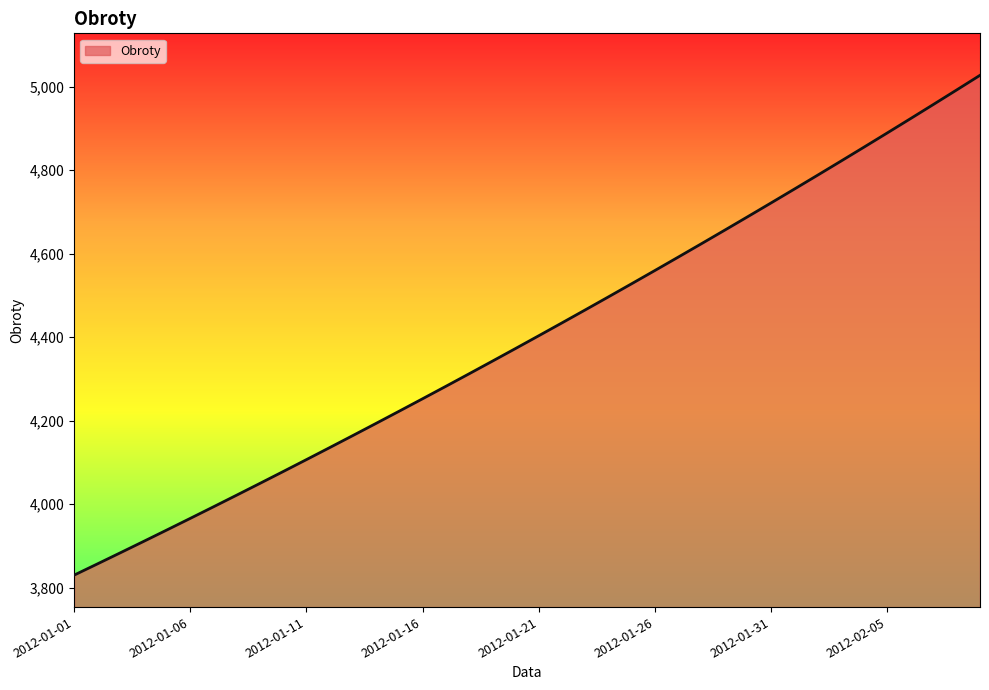

What is the smallest value displayed?

3830.0